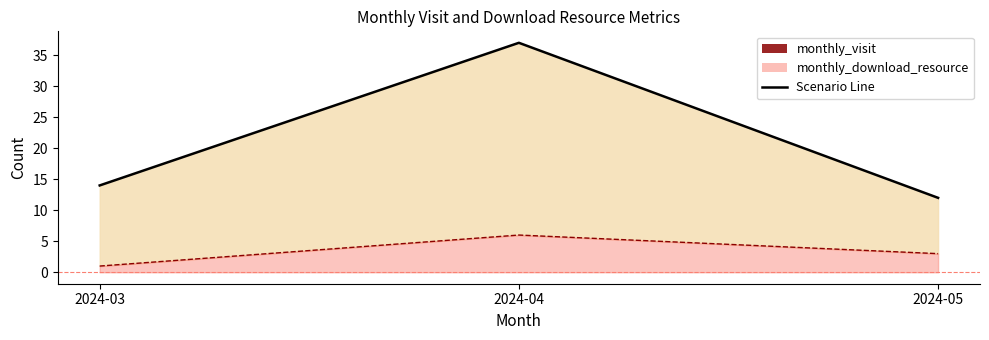

Where is monthly_visit nearest to the value 24?

2024-03